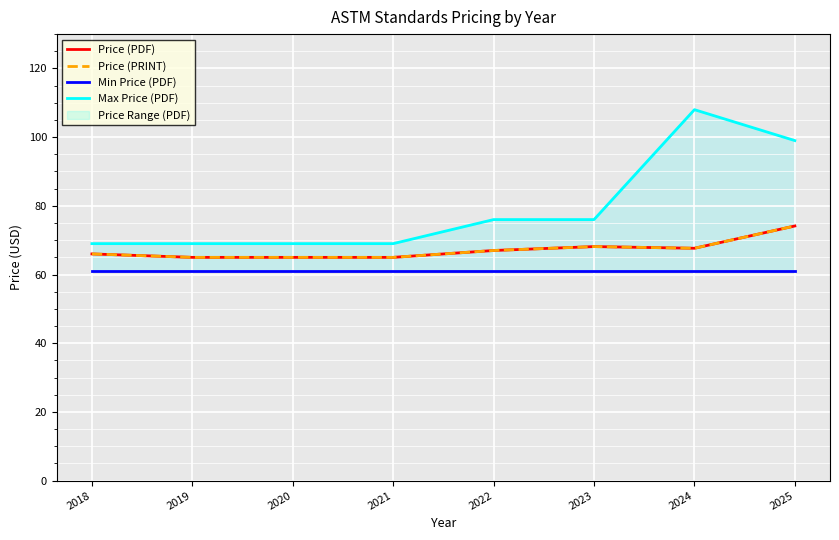

What is the difference between the highest and lowest values at 2020?

8.0